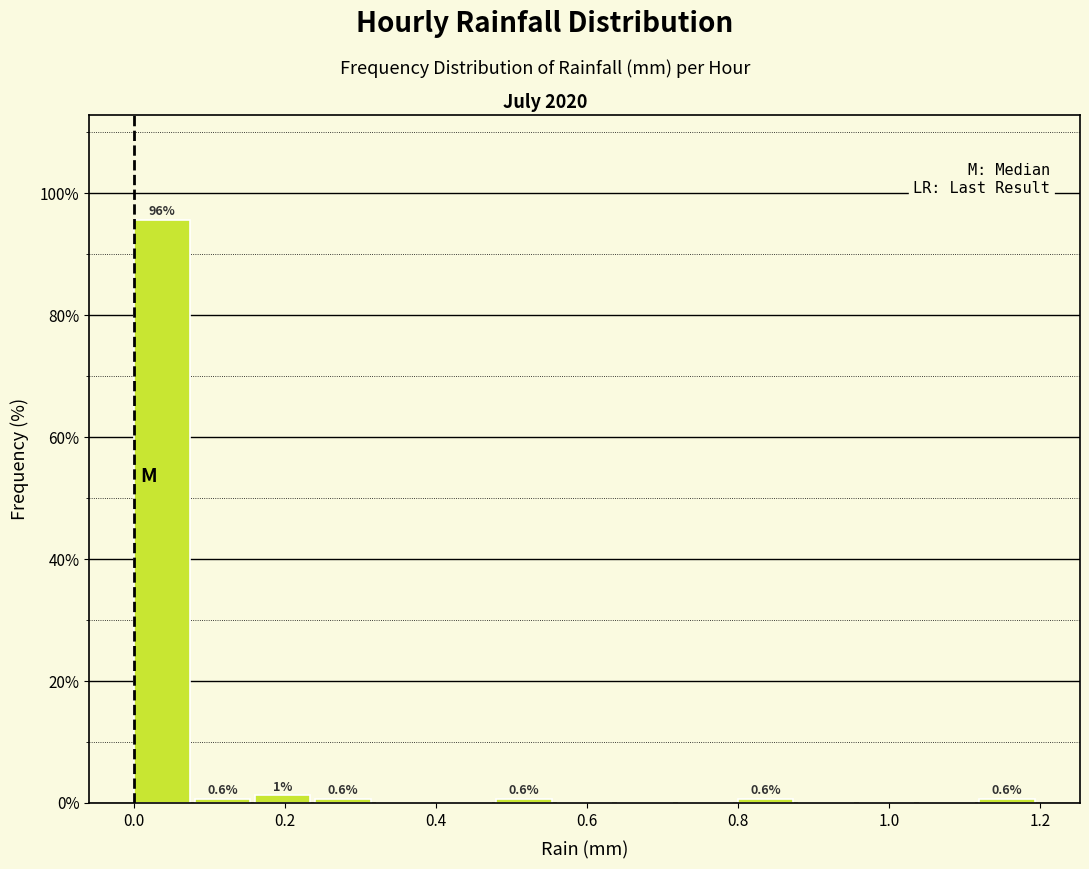

Over which range of the x-axis is the bar tallest?

0.00 to 0.08